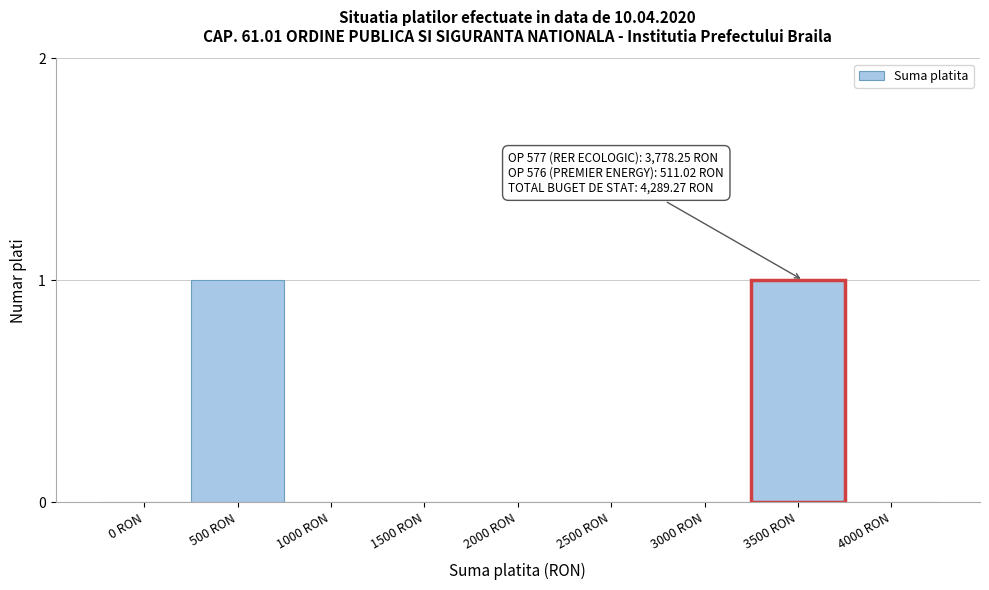

Reading left to right, list all the values displayed in this chart.

0 RON=0	500 RON=1	1000 RON=0	1500 RON=0	2000 RON=0	2500 RON=0	3000 RON=0	3500 RON=1	4000 RON=0